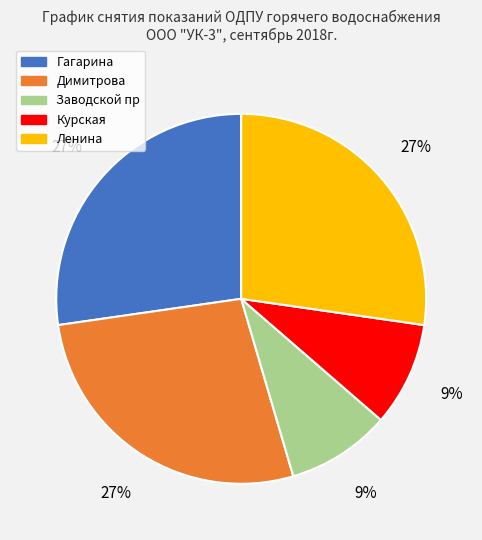

To the nearest percent, what is the average slice percentage?

20%